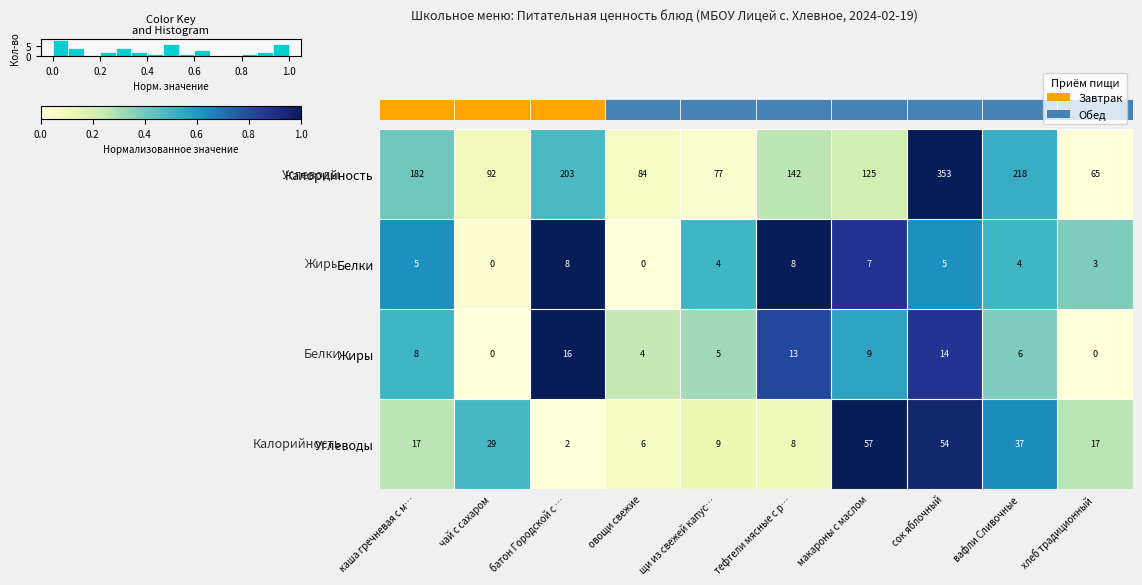

Count the number of categories in the chart.

10